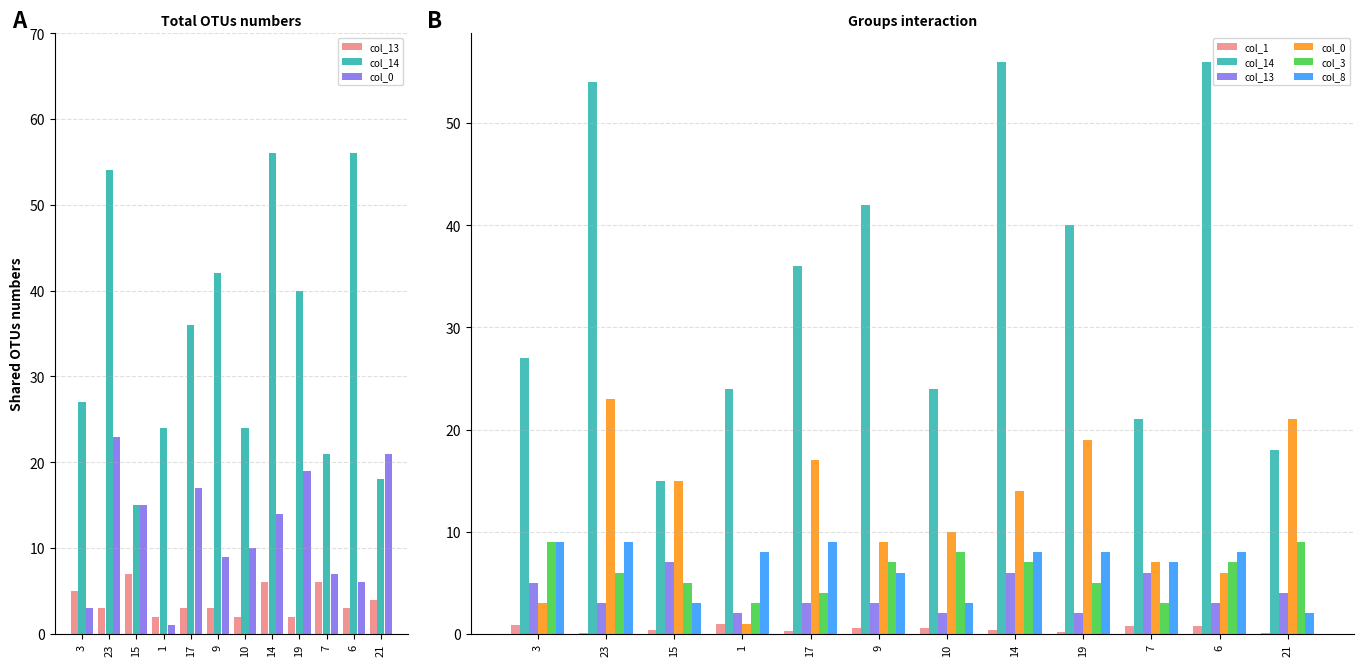

How many groups of bars are there?

12